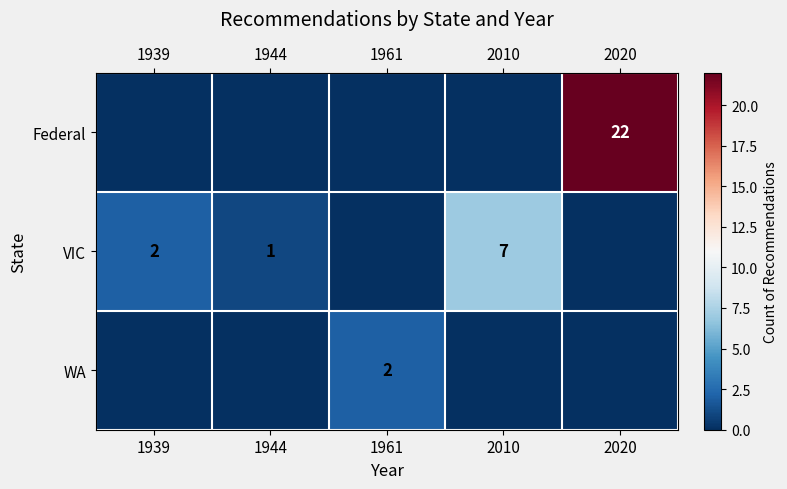

Is the value of Federal at 2020 greater than the value of WA at 1961?

Yes